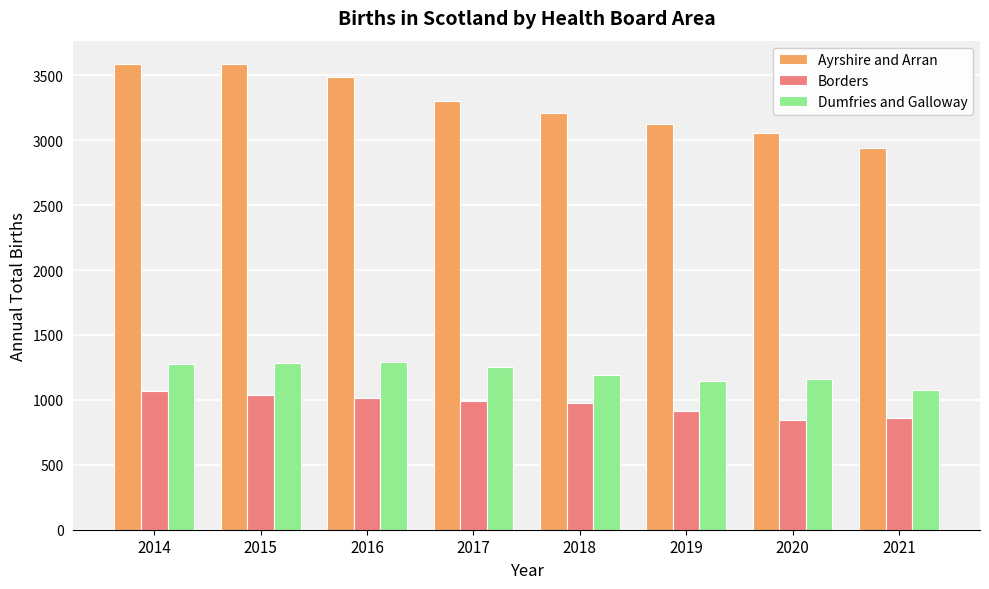

What is the average value of the Borders series?

964